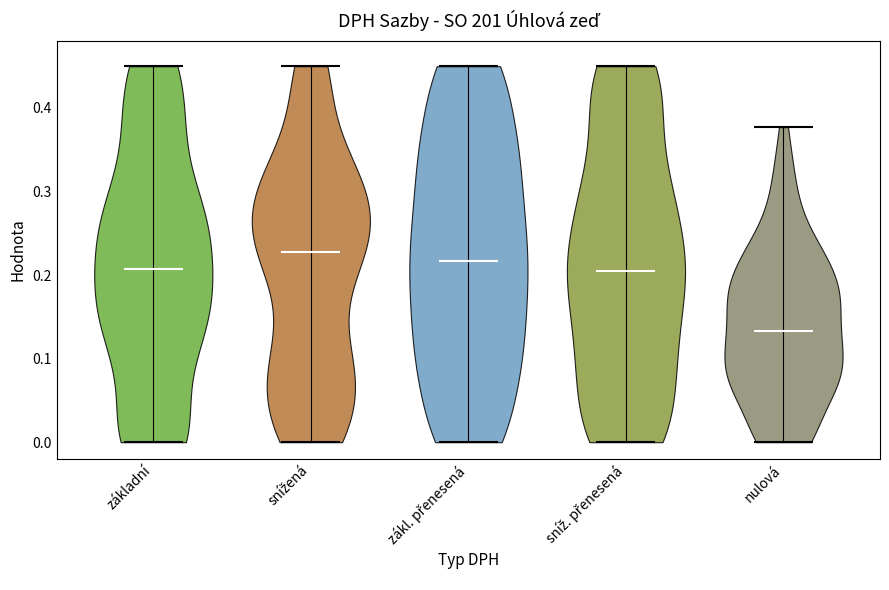

What is the lowest point the violin for snížená reaches on the y-axis? The values are not printed on the chart, so give them approximately, as read against the axis.

0.00